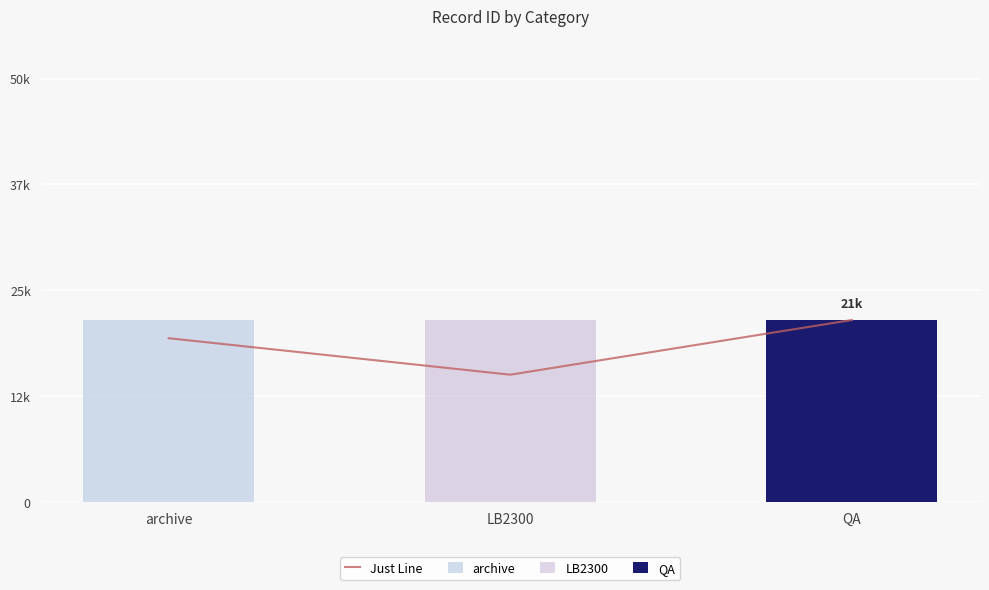

What is the sum of all values?

55933.8